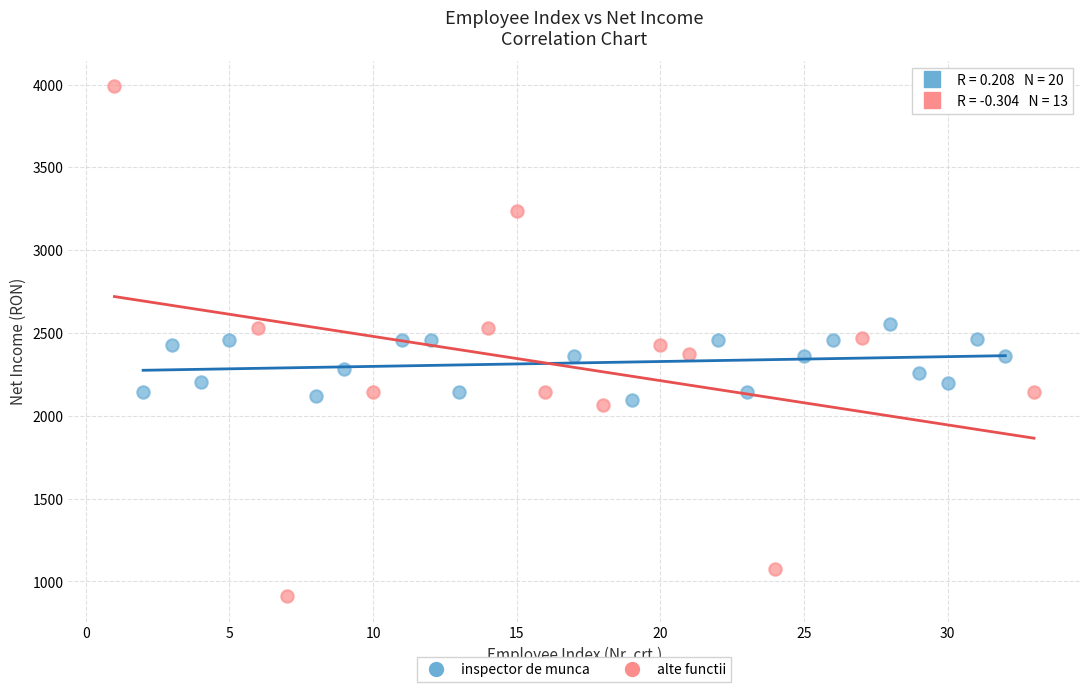

Which series has the widest spread of Y values?

alte functii